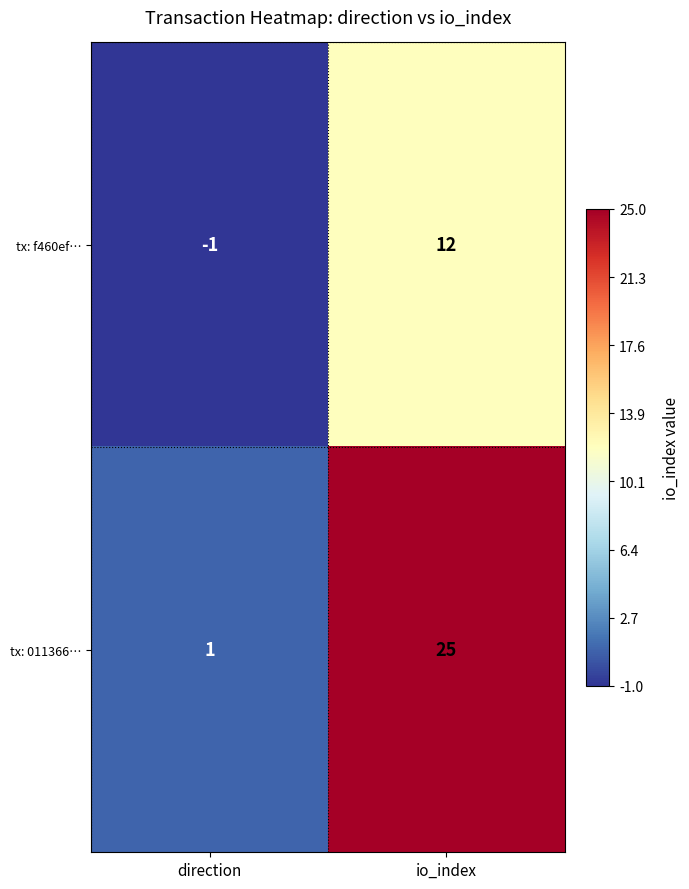

What is the greatest value displayed?

25